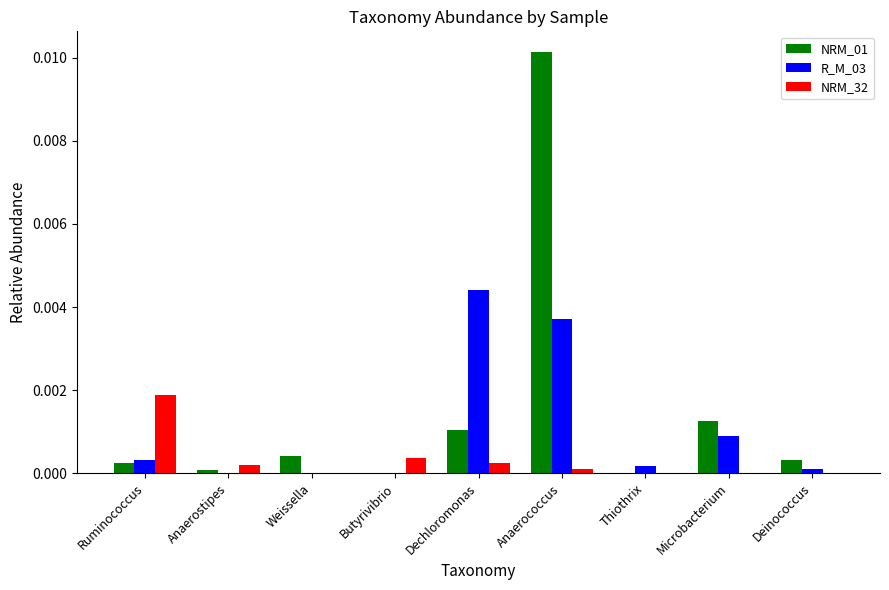

How many groups of bars are there?

9